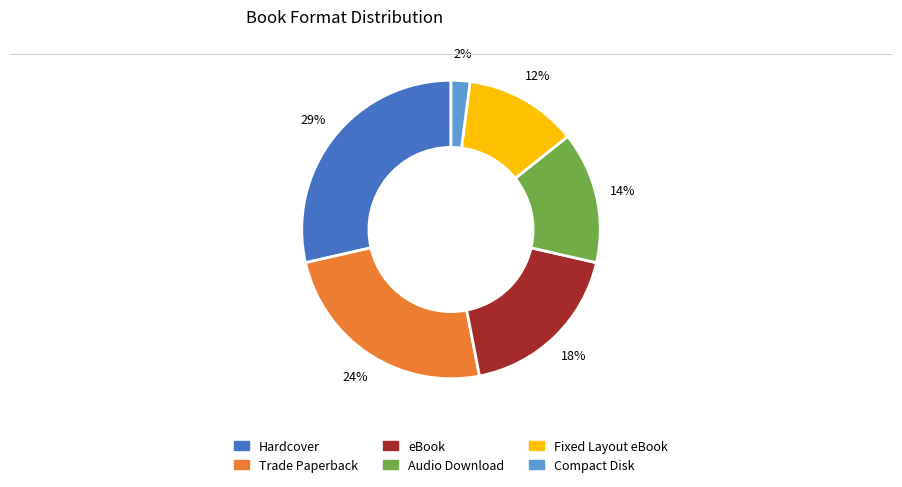

Is there a majority slice in this chart?

No